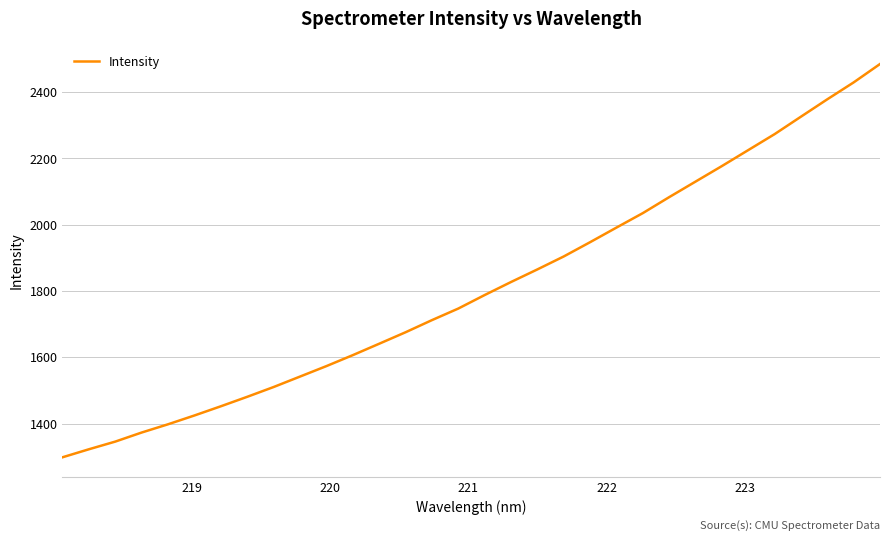

Does the chart have visible grid lines?

Yes